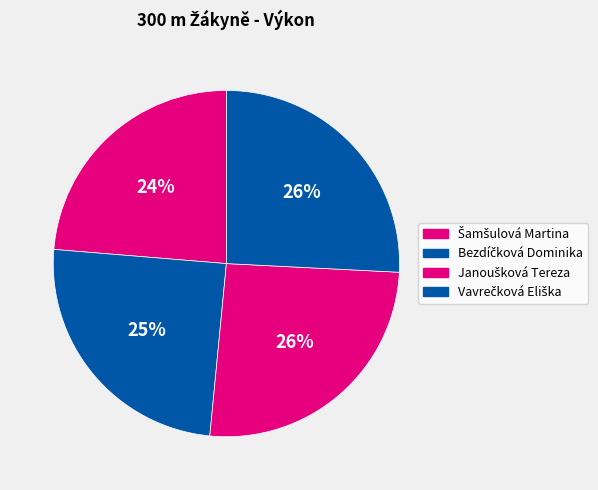

How many slices are in this pie chart?

4